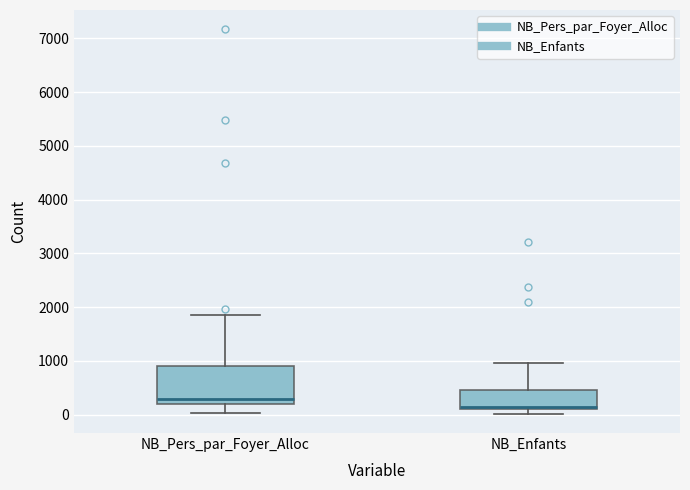

Reading left to right, read every box against the y-axis: the position of its median line, the range the box covers, and the ends of its whiskers. The values are not printed on the chart, so give them approximately, as read against the axis.

NB_Pers_par_Foyer_Alloc: median 300, box 200 to 900, whiskers 0 to 1900
NB_Enfants: median 100 (just above the box's lower edge), box 100 to 500, whiskers 0 to 1000